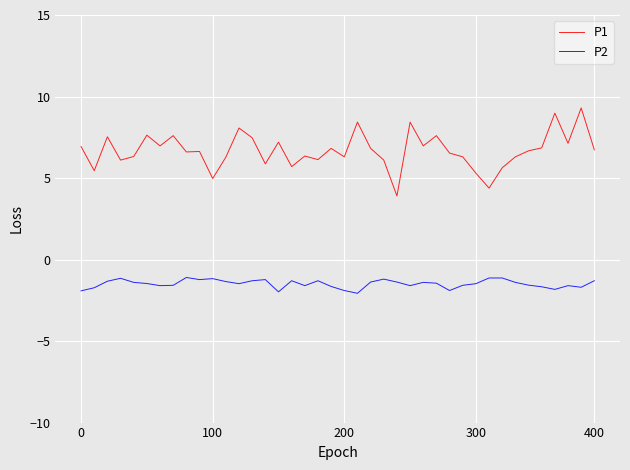

Count the number of categories in the chart.

40